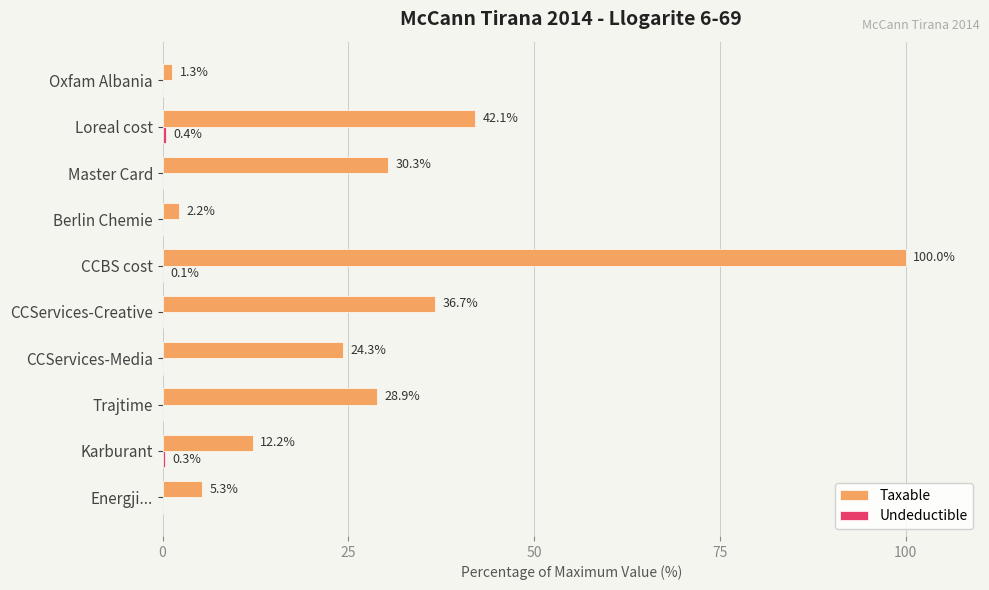

Which series has the largest range (max minus min)?

Taxable